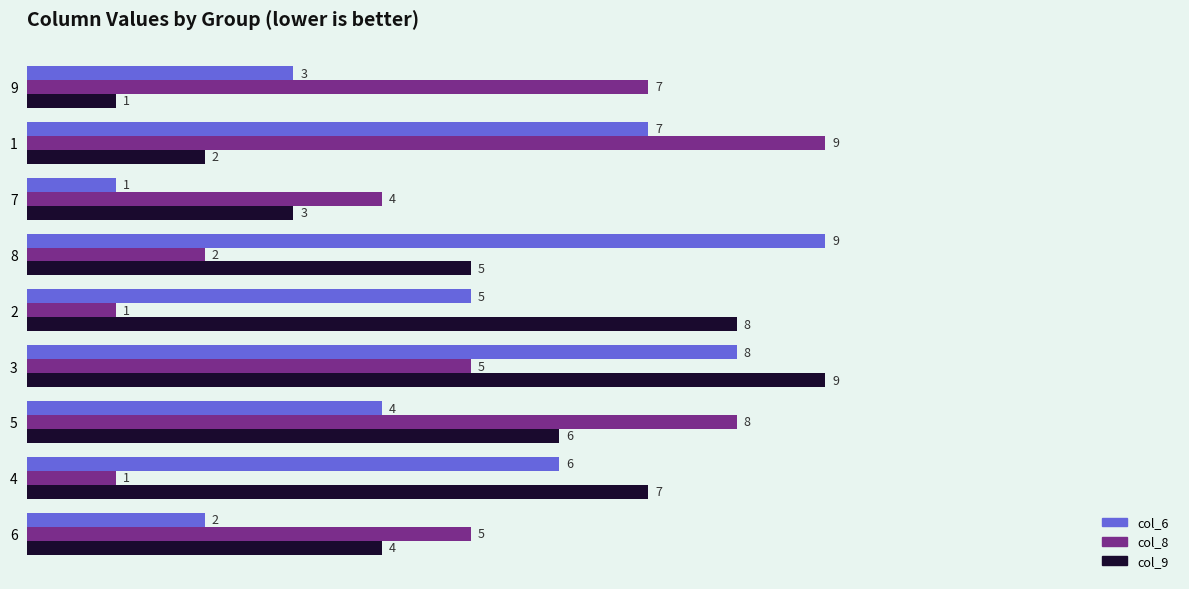

Between 9 and 8, which series saw the biggest shift?

col_6